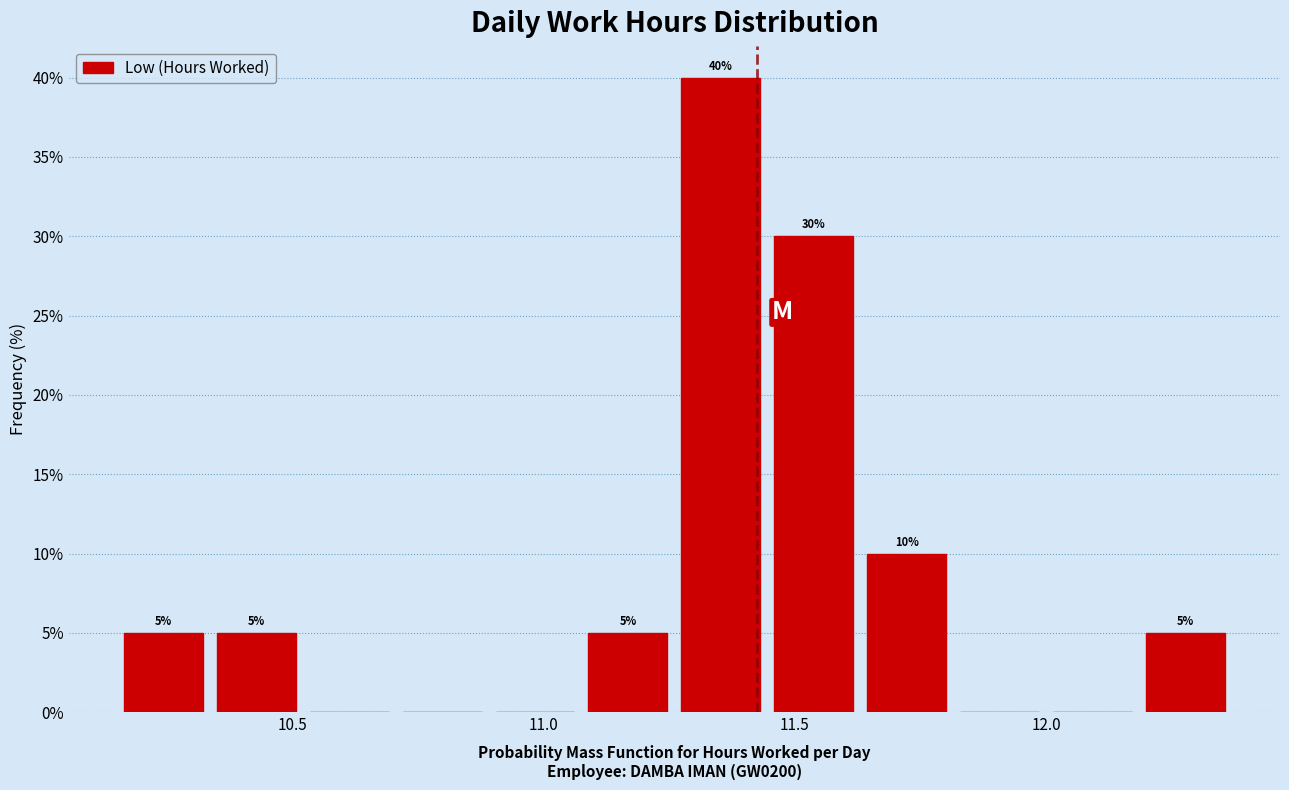

Around what value on the x-axis is the tallest bar? Give the approximate position of its centre, as read against the axis.

11.35